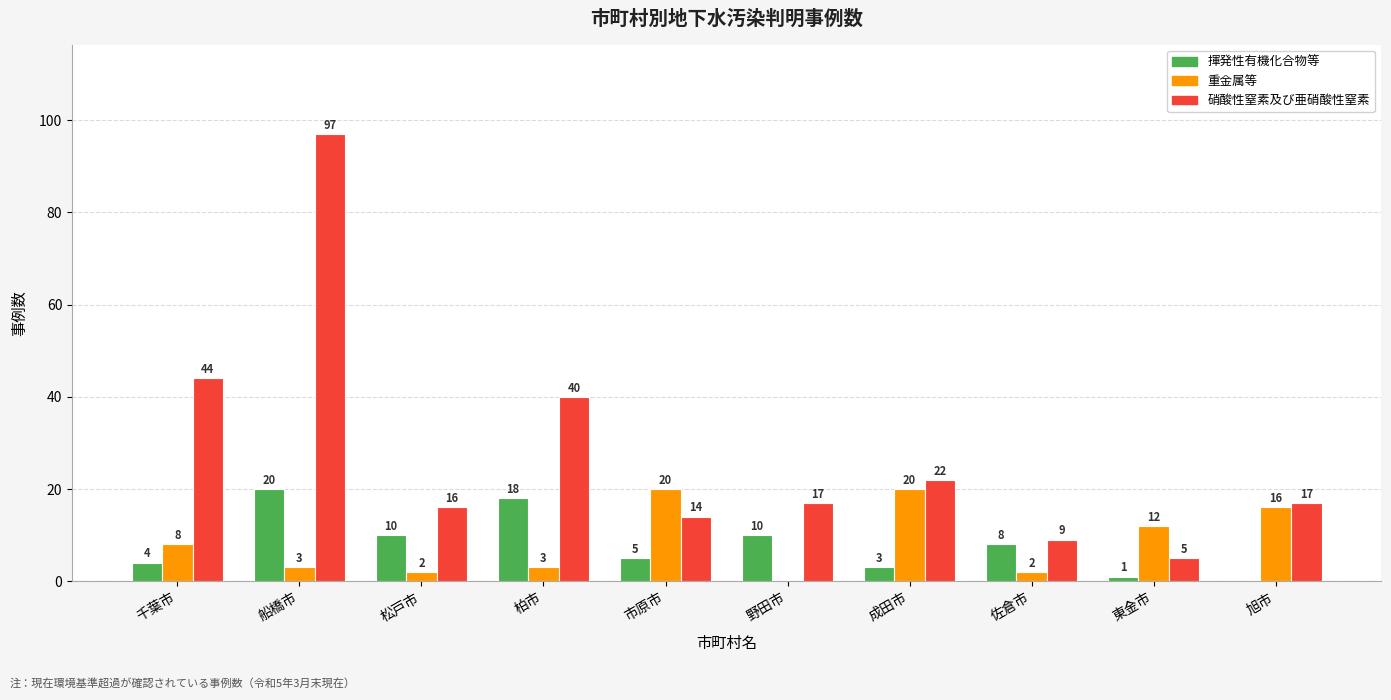

Reading right to left, what are all the values shown in this chart?

揮発性有機化合物等: 旭市=0	東金市=1	佐倉市=8	成田市=3	野田市=10	市原市=5	柏市=18	松戸市=10	船橋市=20	千葉市=4
重金属等: 旭市=16	東金市=12	佐倉市=2	成田市=20	野田市=0	市原市=20	柏市=3	松戸市=2	船橋市=3	千葉市=8
硝酸性窒素及び亜硝酸性窒素: 旭市=17	東金市=5	佐倉市=9	成田市=22	野田市=17	市原市=14	柏市=40	松戸市=16	船橋市=97	千葉市=44